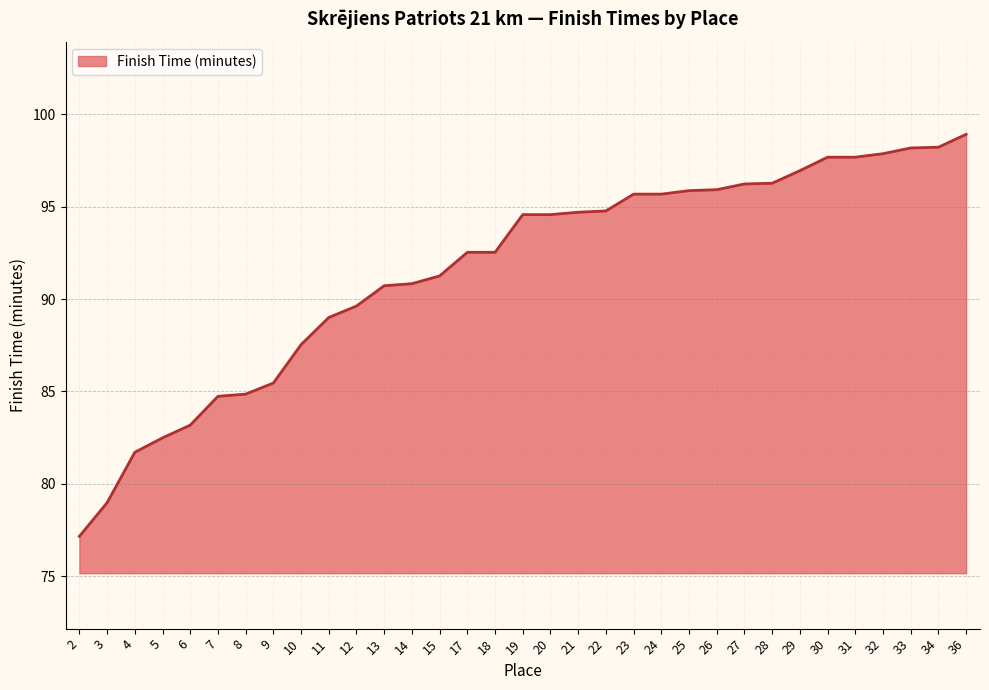

Between 34 and 5, which is larger?

34